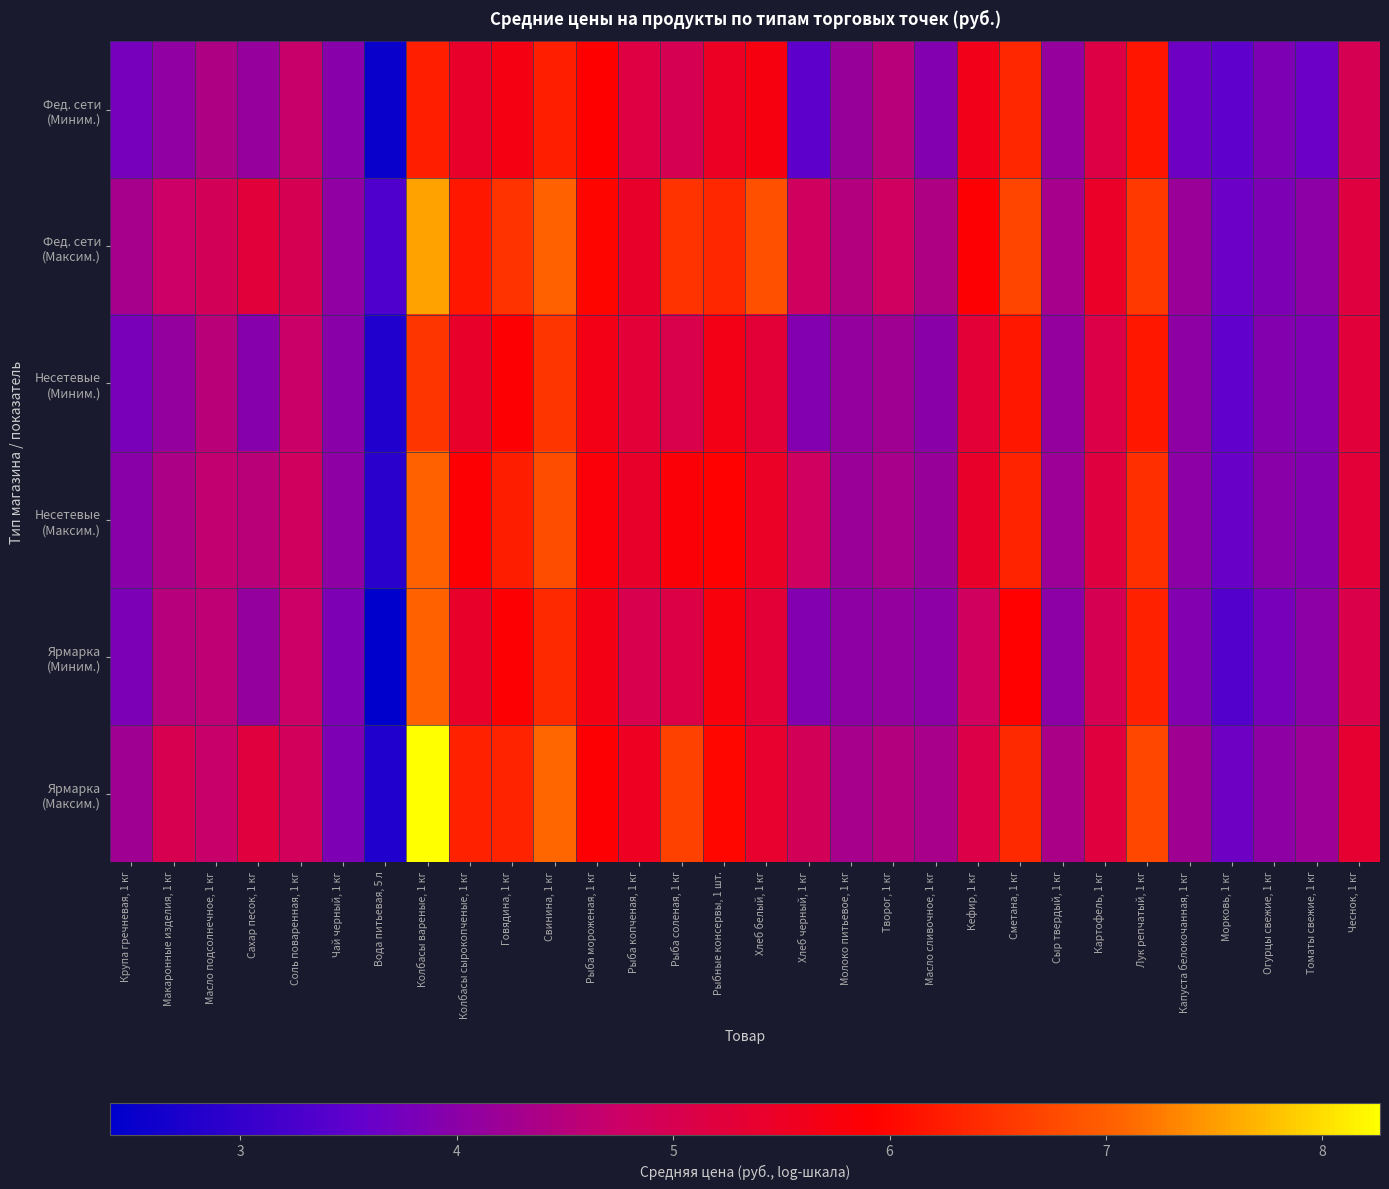

At Вода питьевая, 5 л, list the series in order from smallest to largest.

Ярмарка (Миним.), Фед. сети (Миним.), Ярмарка (Максим.), Несетевые (Миним.), Несетевые (Максим.), Фед. сети (Максим.)